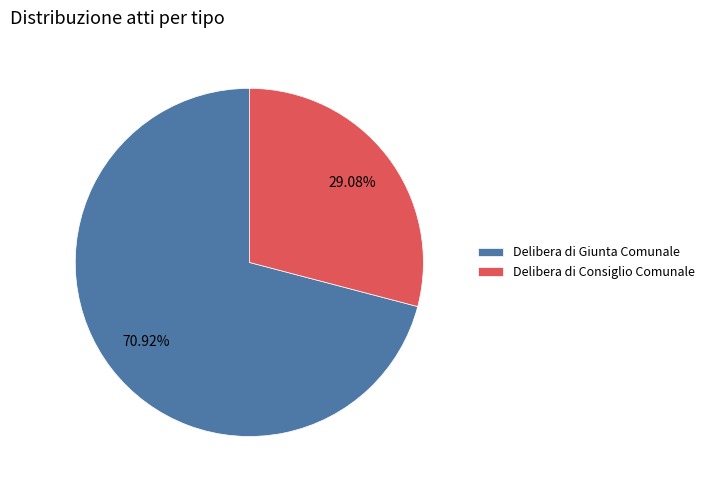

What is the largest slice in the pie chart?

Delibera di Giunta Comunale